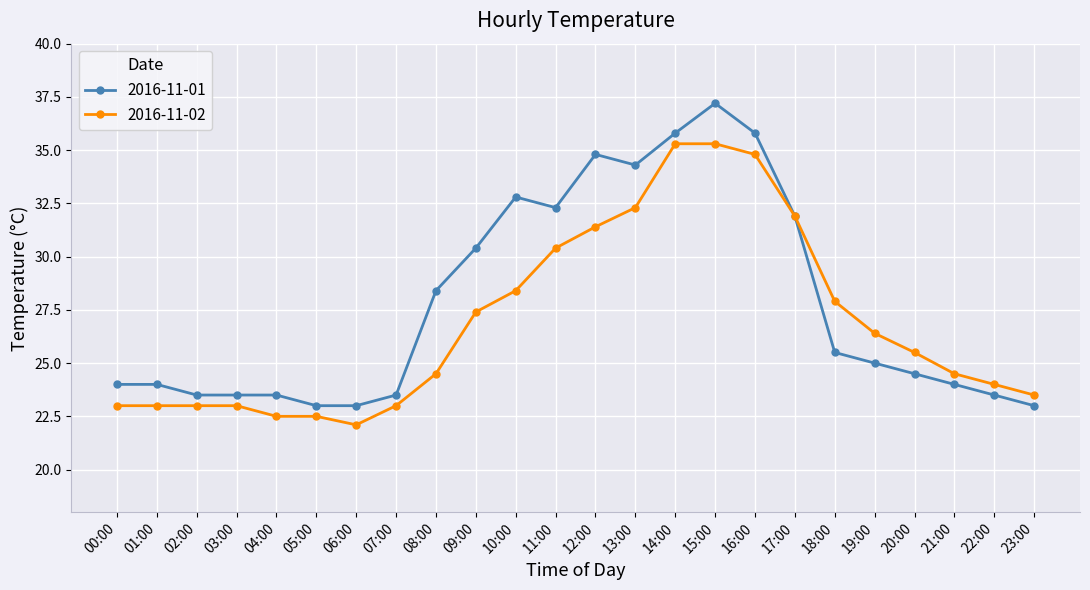

What is the lowest value of the 2016-11-02 series?

22.1